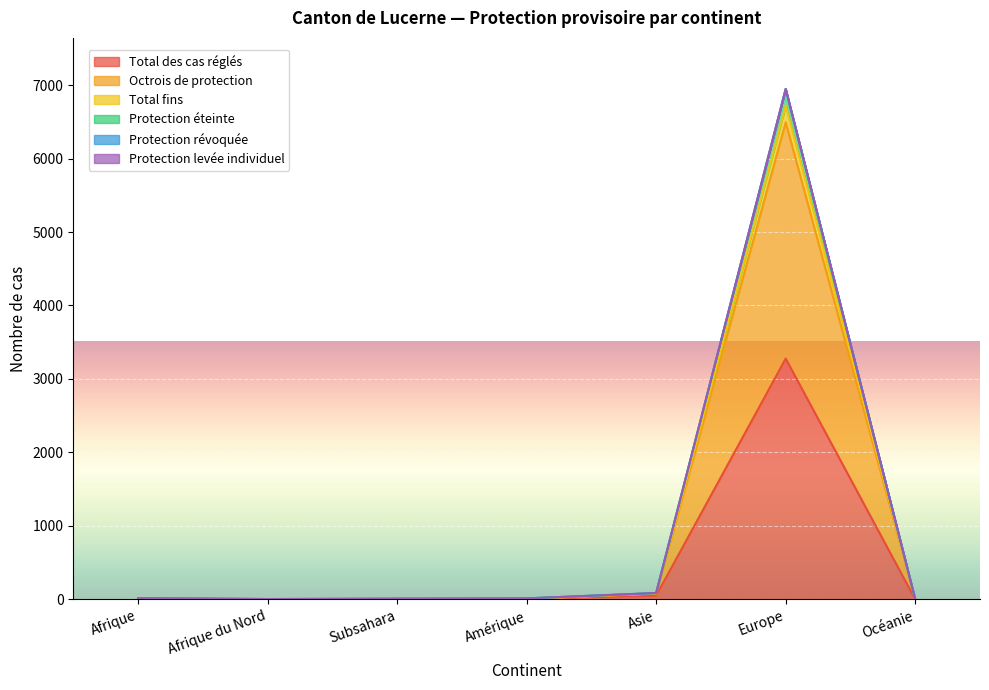

Which series has the largest total across all categories?

Protection éteinte